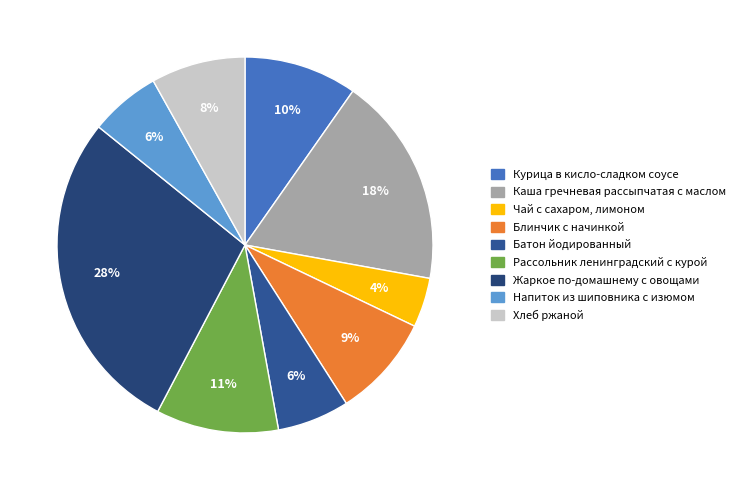

Is the sum of Чай с сахаром, лимоном and Курица в кисло-сладком соусе greater than half?

No